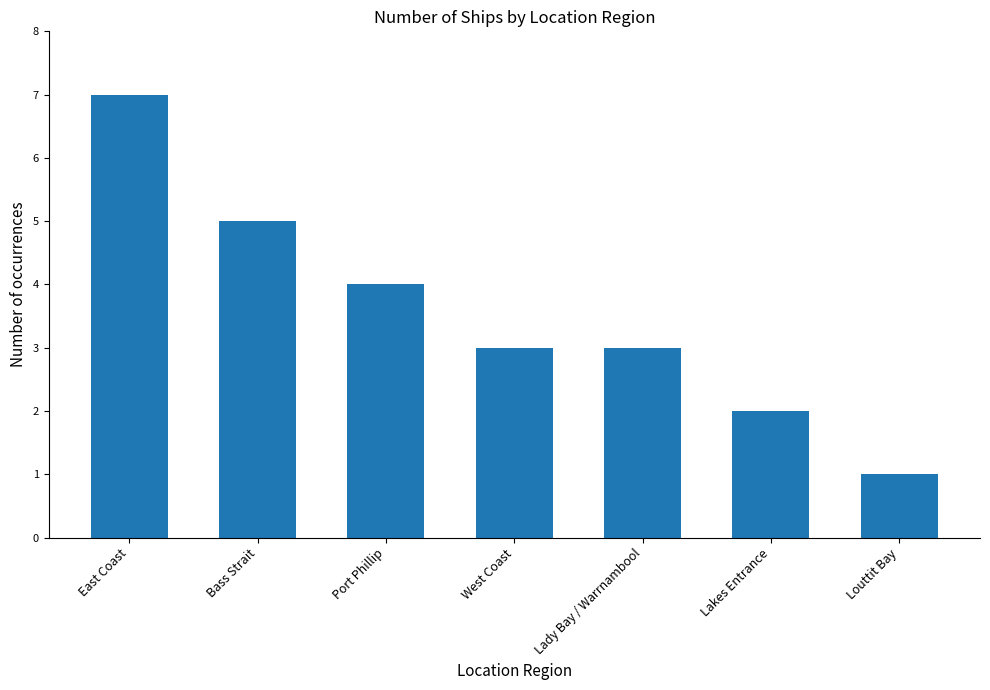

What is the greatest value displayed?

7